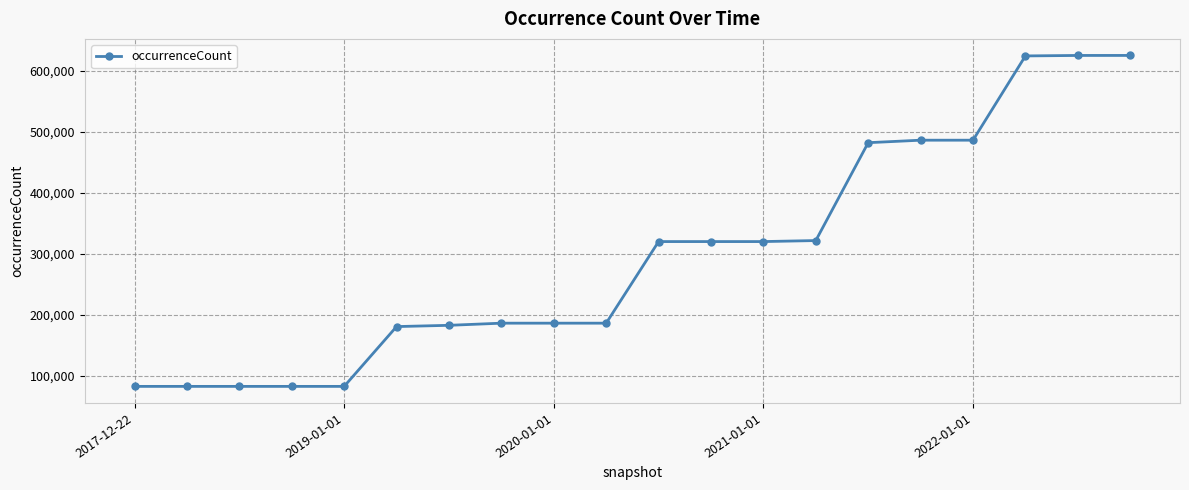

What is the smallest value displayed?

83123